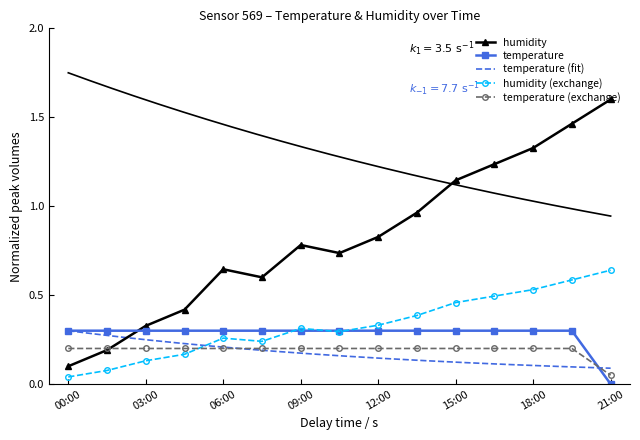

Between 10:30 and 04:30, which is larger?

10:30